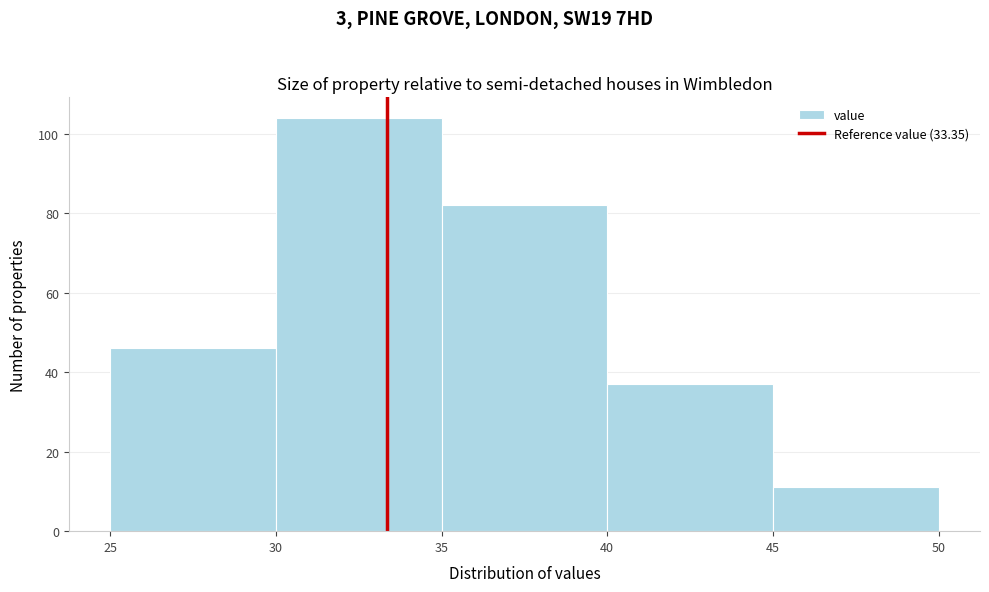

Reading left to right, list every bar in this chart as the range it spans on the x-axis followed by its height. The values are not printed on the chart, so give them approximately, as read against the axis.

25 to 30: 46
30 to 35: 104
35 to 40: 82
40 to 45: 38
45 to 50: 12